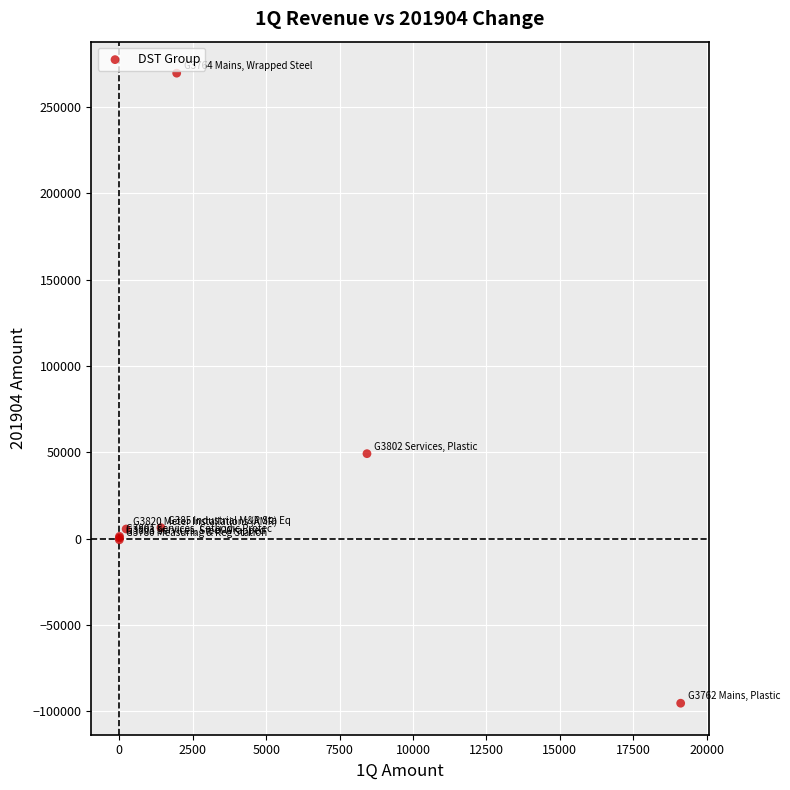

What Y value in the scatter plot is closest to 87132?

49216.1